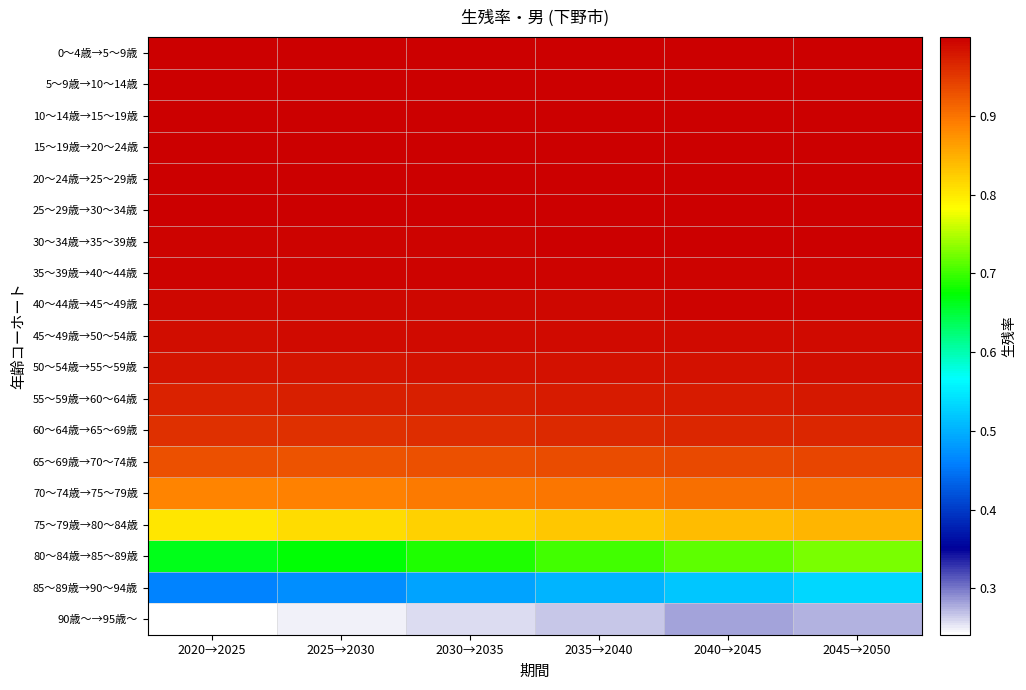

Count the number of categories in the chart.

6